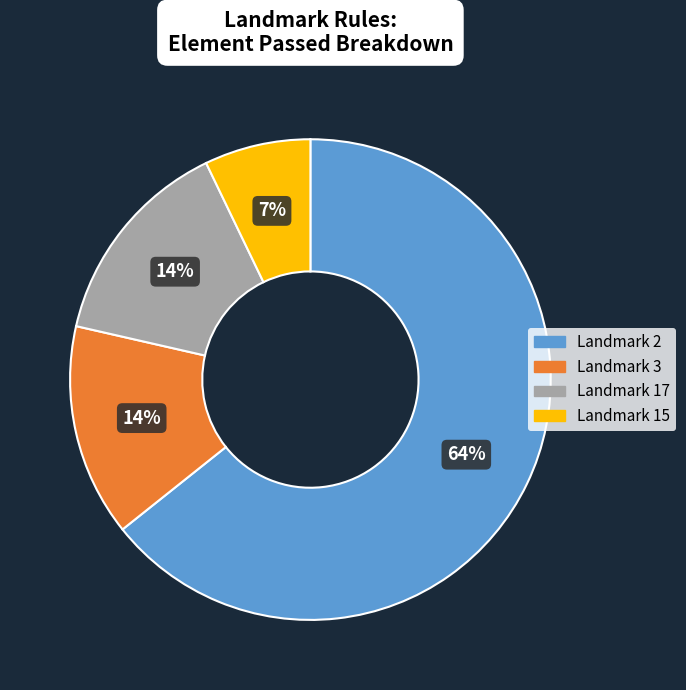

Count the number of slices in the pie.

4